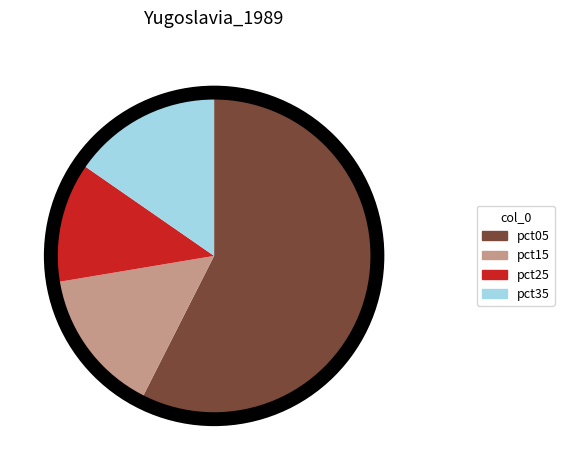

Is there any slice that represents more than half of the pie?

Yes